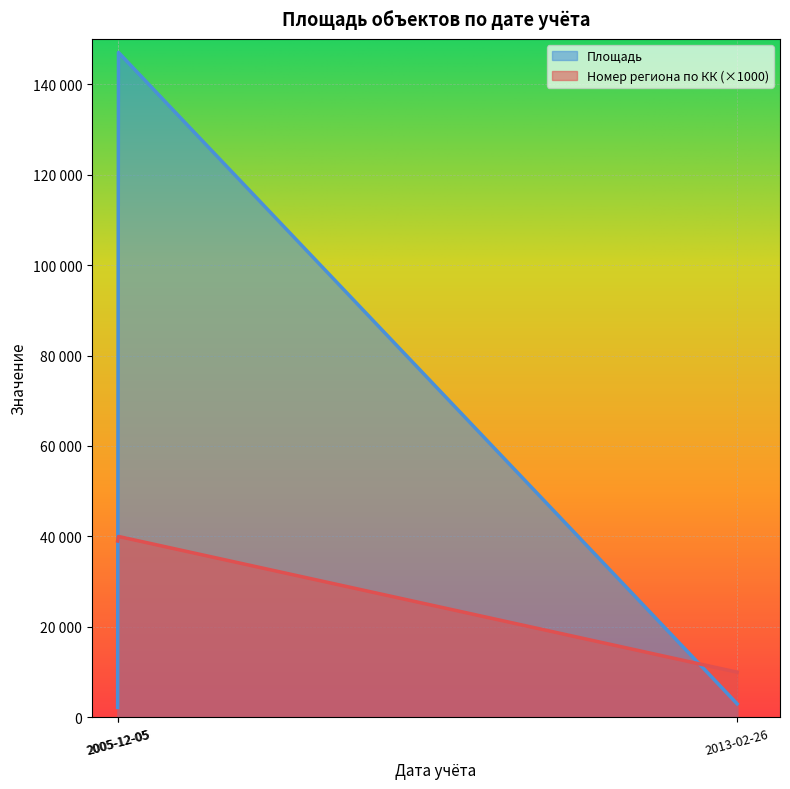

The value of Площадь at 2005-12-05 is 147000. True or false?

True